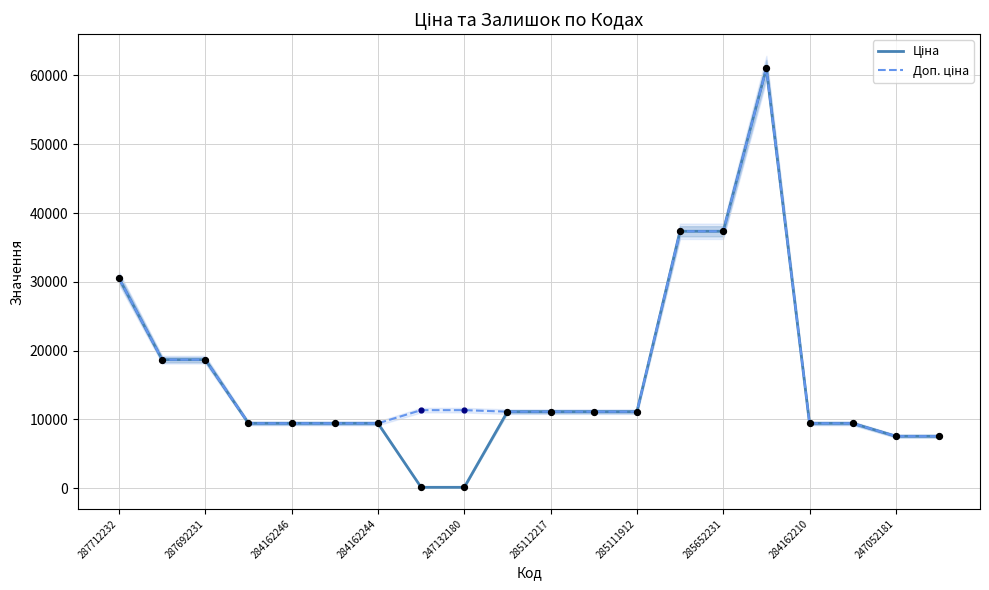

What are all the series names shown in the legend?

Ціна, Доп. ціна